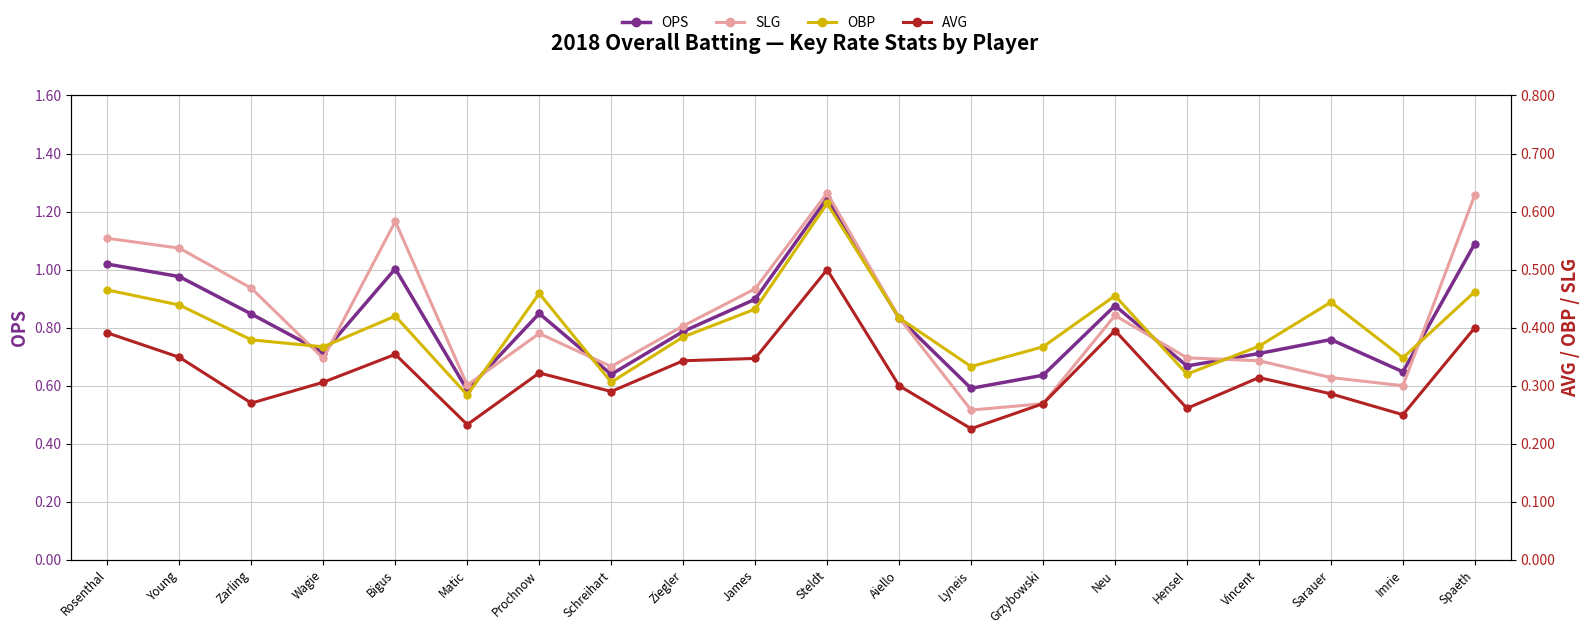

True or false: AVG and OPS cross at least once.

False